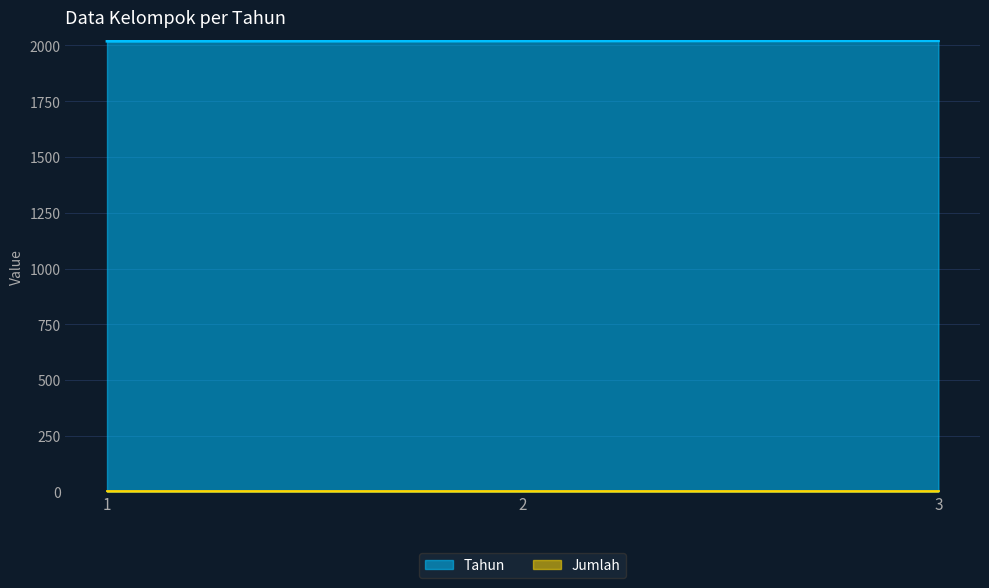

What is the difference between the maximum and second lowest values?

1